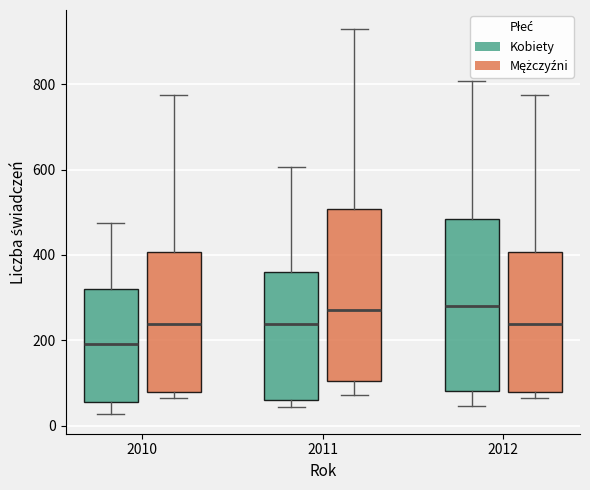

Reading left to right, transcribe this box plot: for each box, give where its median line is, the range the box spans, and where its two whiskers end, as read against the y-axis. The values are not printed on the chart, so give them approximately, as read against the axis.

2010 (Kobiety): median 200, box 60 to 320, whiskers 20 to 480
2010 (Mężczyźni): median 240, box 80 to 400, whiskers 60 to 780
2011 (Kobiety): median 240, box 60 to 360, whiskers 40 to 600
2011 (Mężczyźni): median 280, box 100 to 500, whiskers 80 to 920
2012 (Kobiety): median 280, box 80 to 480, whiskers 40 to 800
2012 (Mężczyźni): median 240, box 80 to 400, whiskers 60 to 780